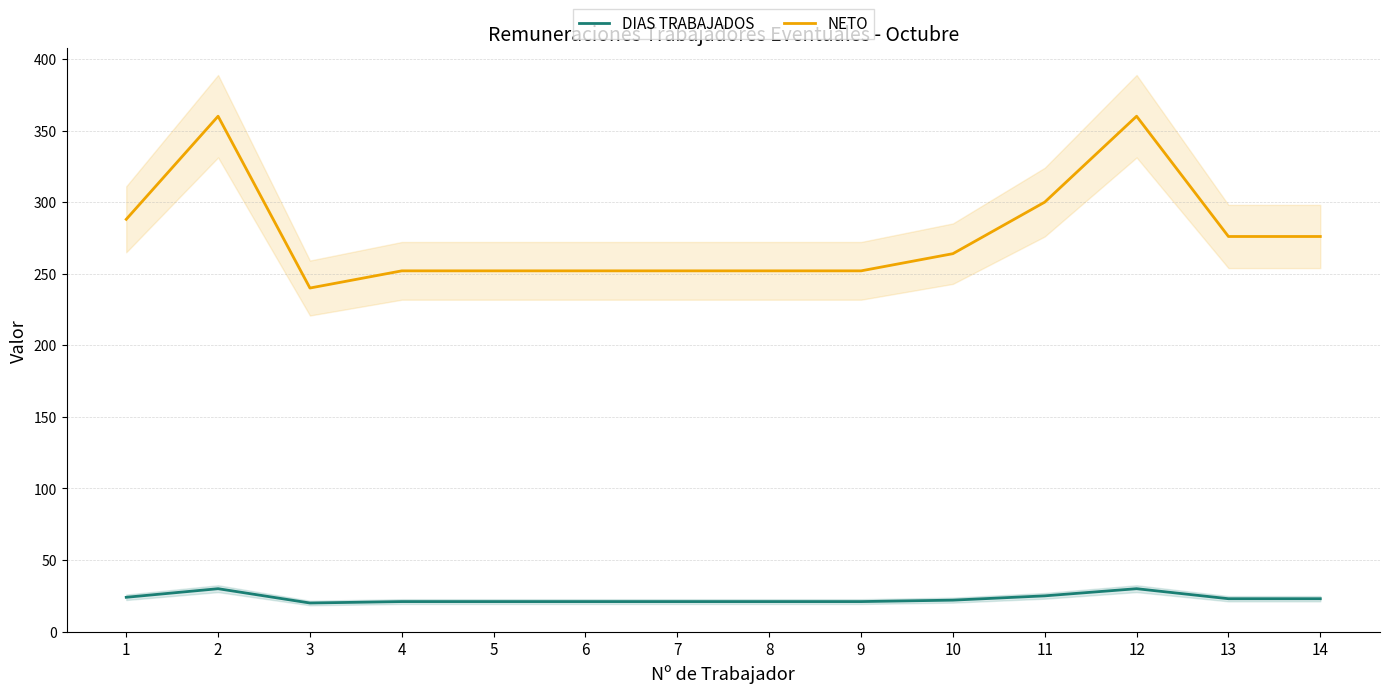

Is it true that DIAS TRABAJADOS equals 30 at 2?

True